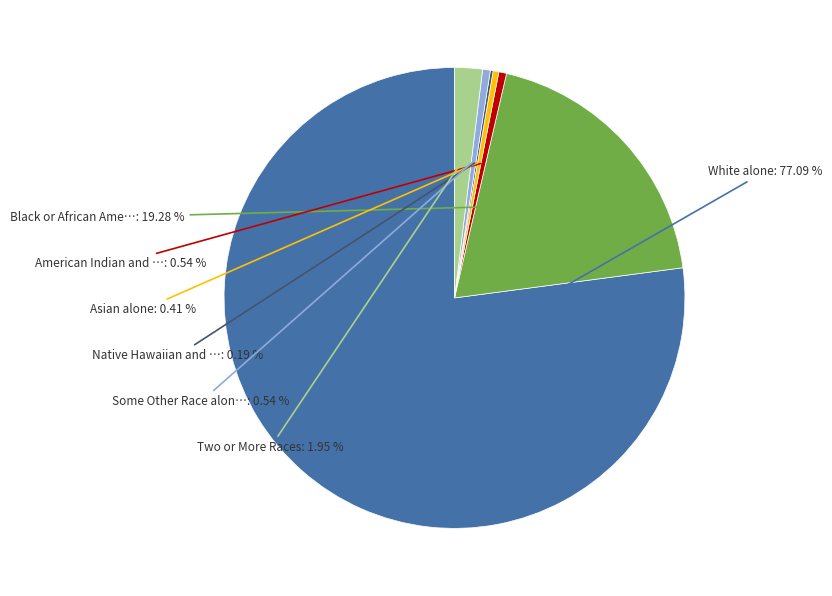

Is there any slice that represents more than half of the pie?

Yes